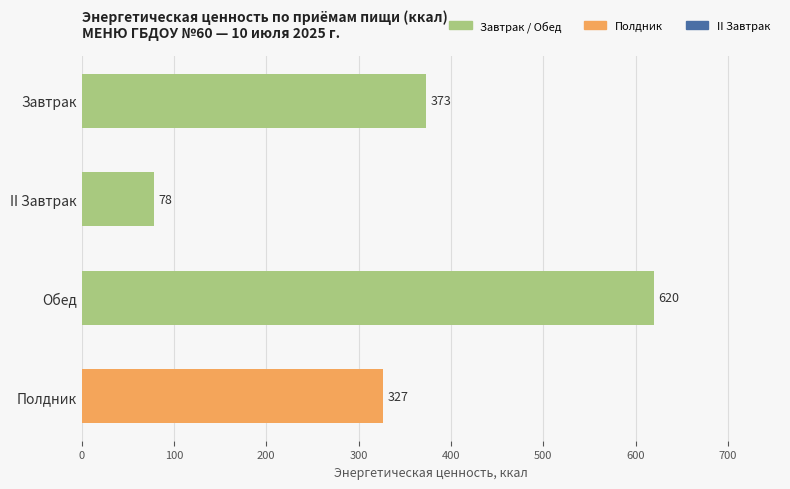

Which label corresponds to the smallest value in the chart?

II Завтрак